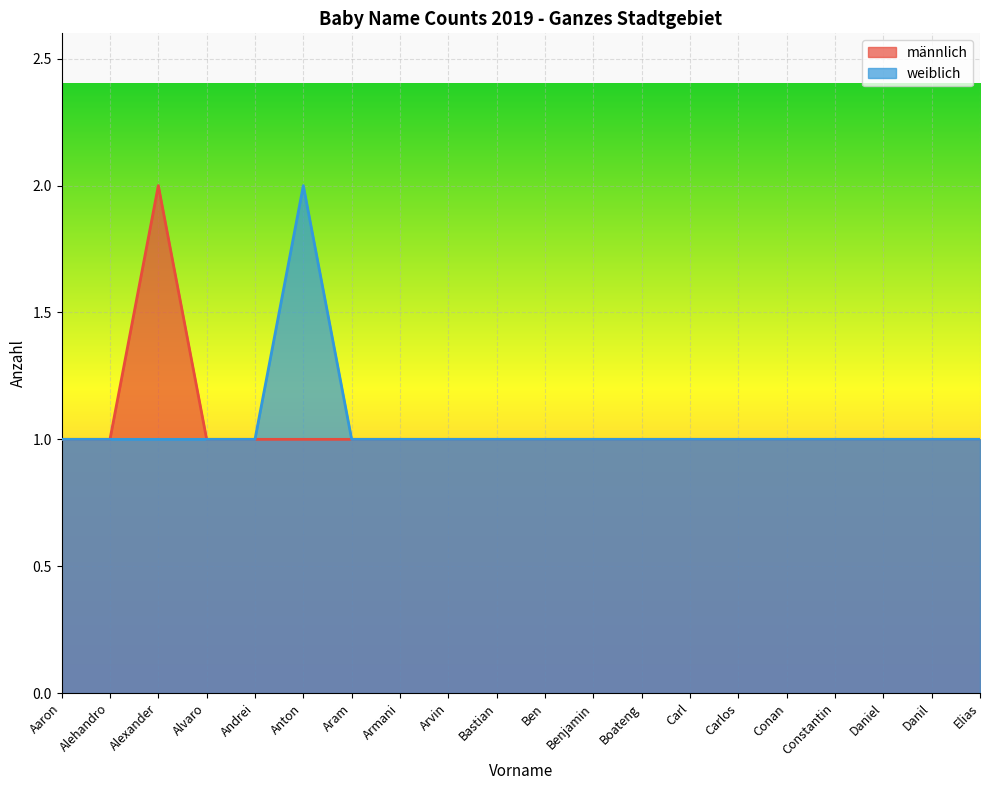

True or false: männlich has a value of 1 at Boateng.

True